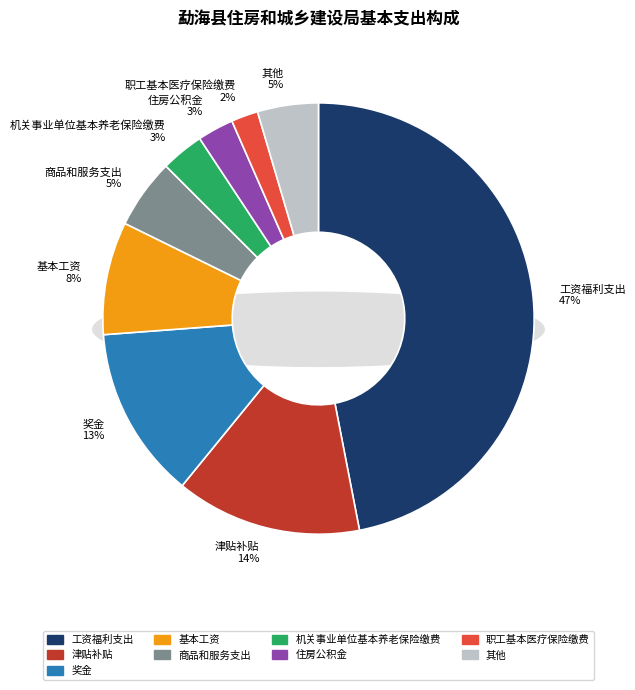

What is the change in value from 工资福利支出 to 住房公积金?

-2550602.0